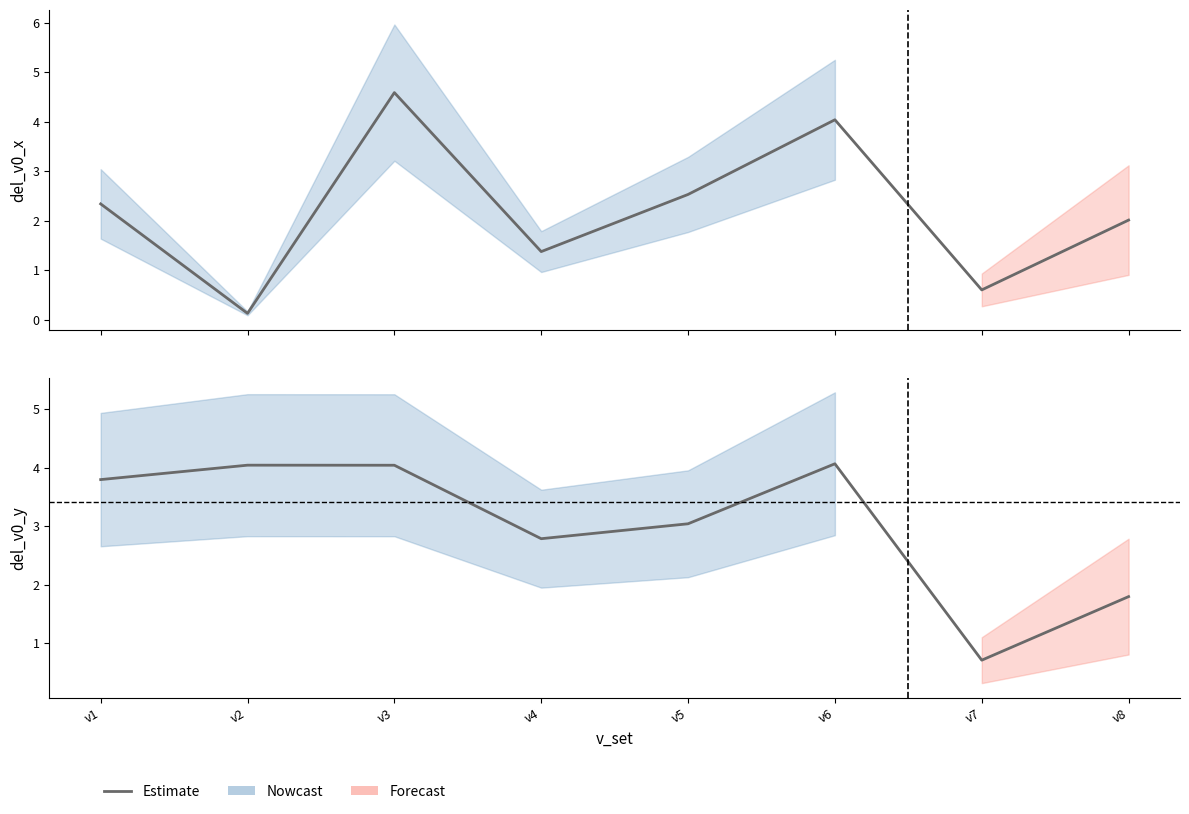

List the labels in order of value, largest first.

v6, v2, v3, v1, v5, v4, v8, v7